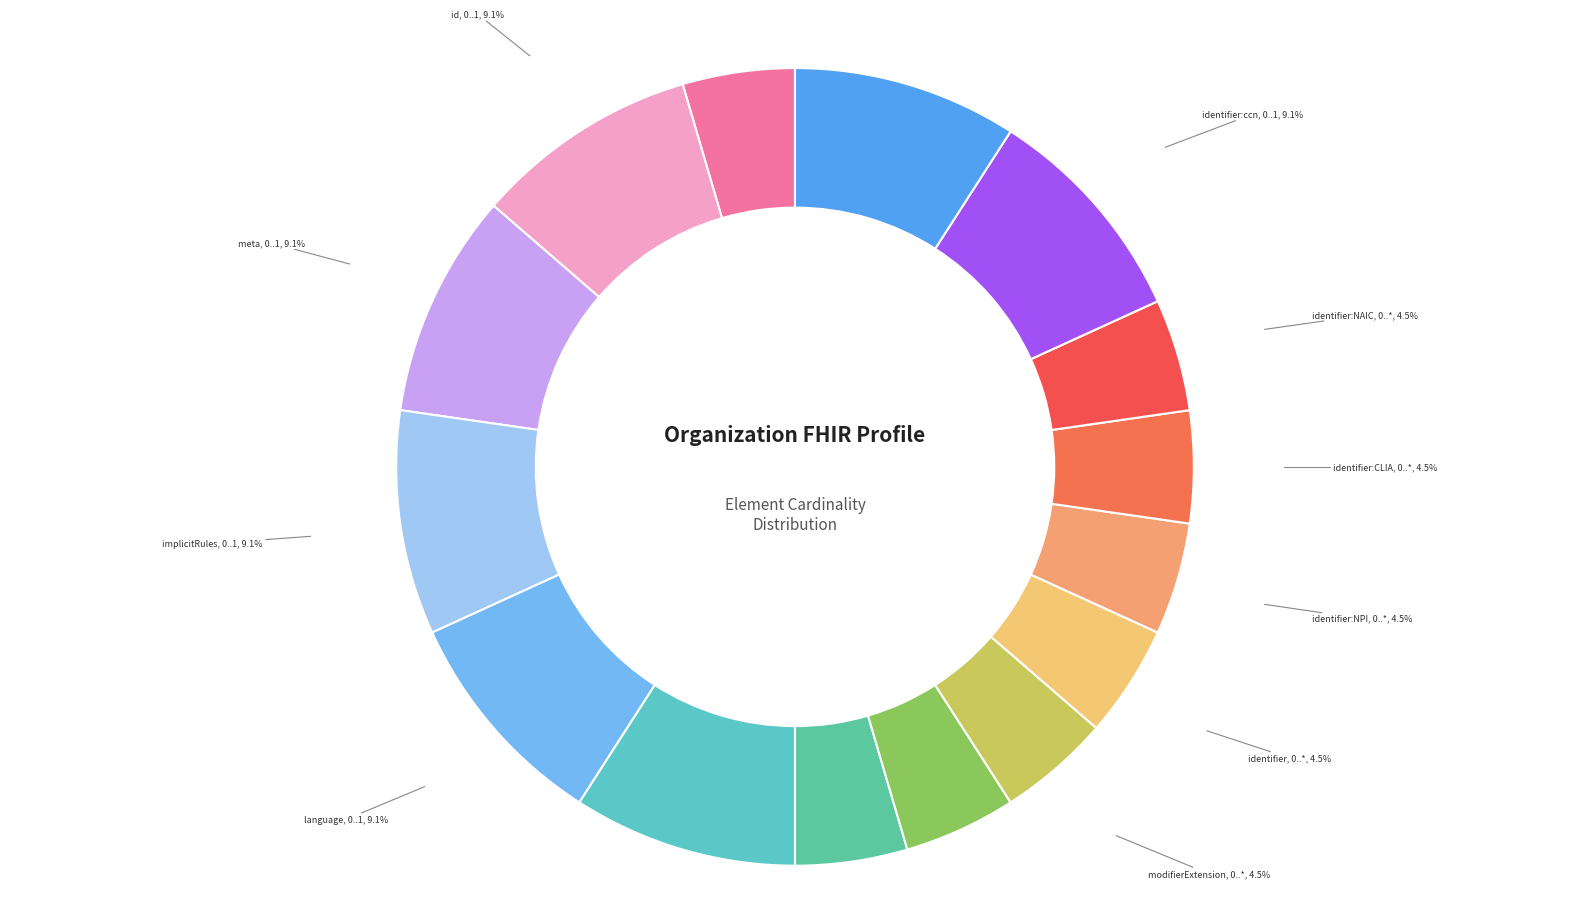

How many slices are in this pie chart?

15